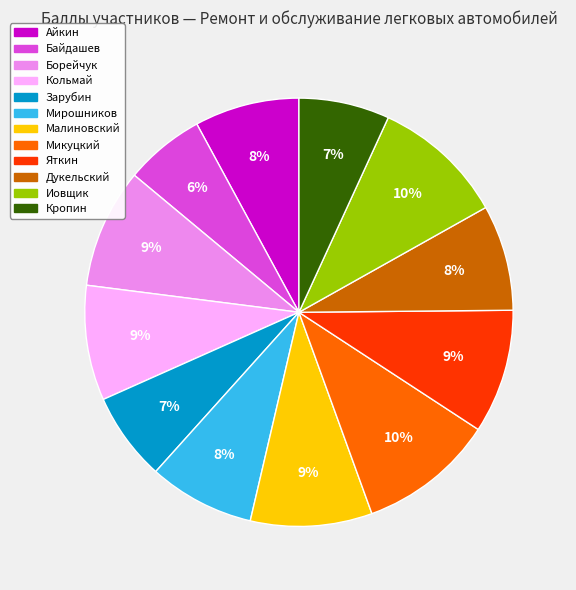

Which category has the smallest portion of the pie?

Байдашев